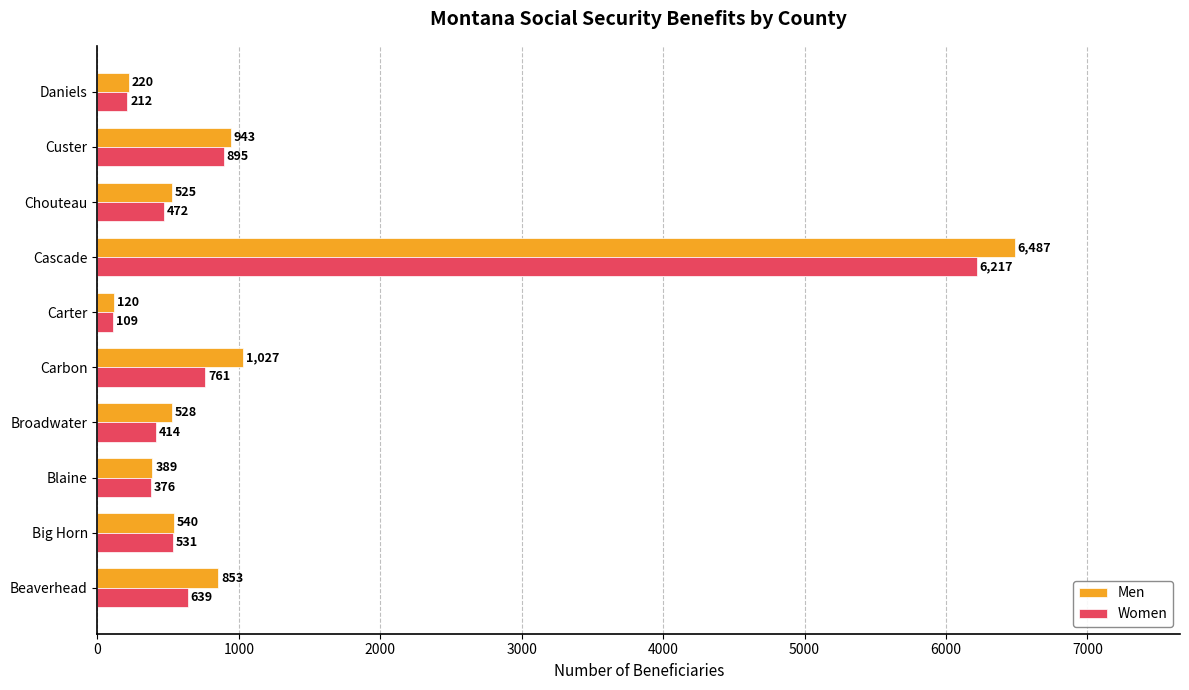

Which series has the largest total across all categories?

Men